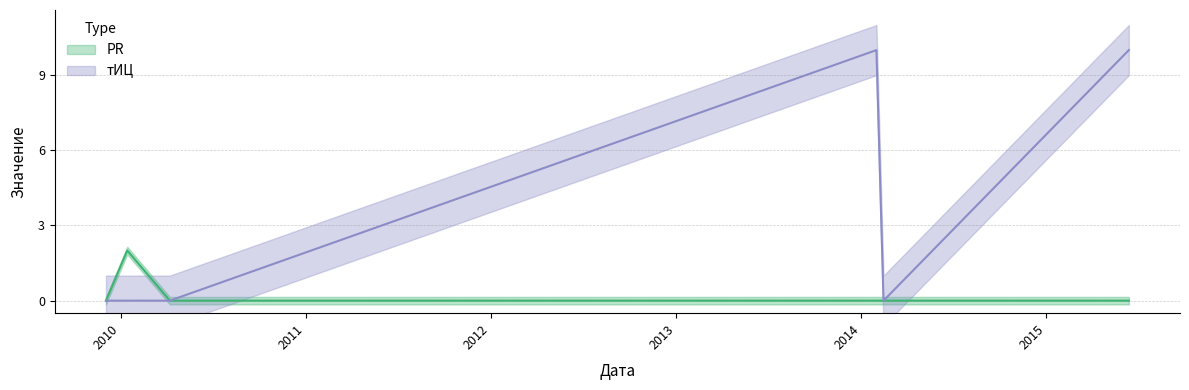

What is the label of the 3rd point from the left?

2010-04-08